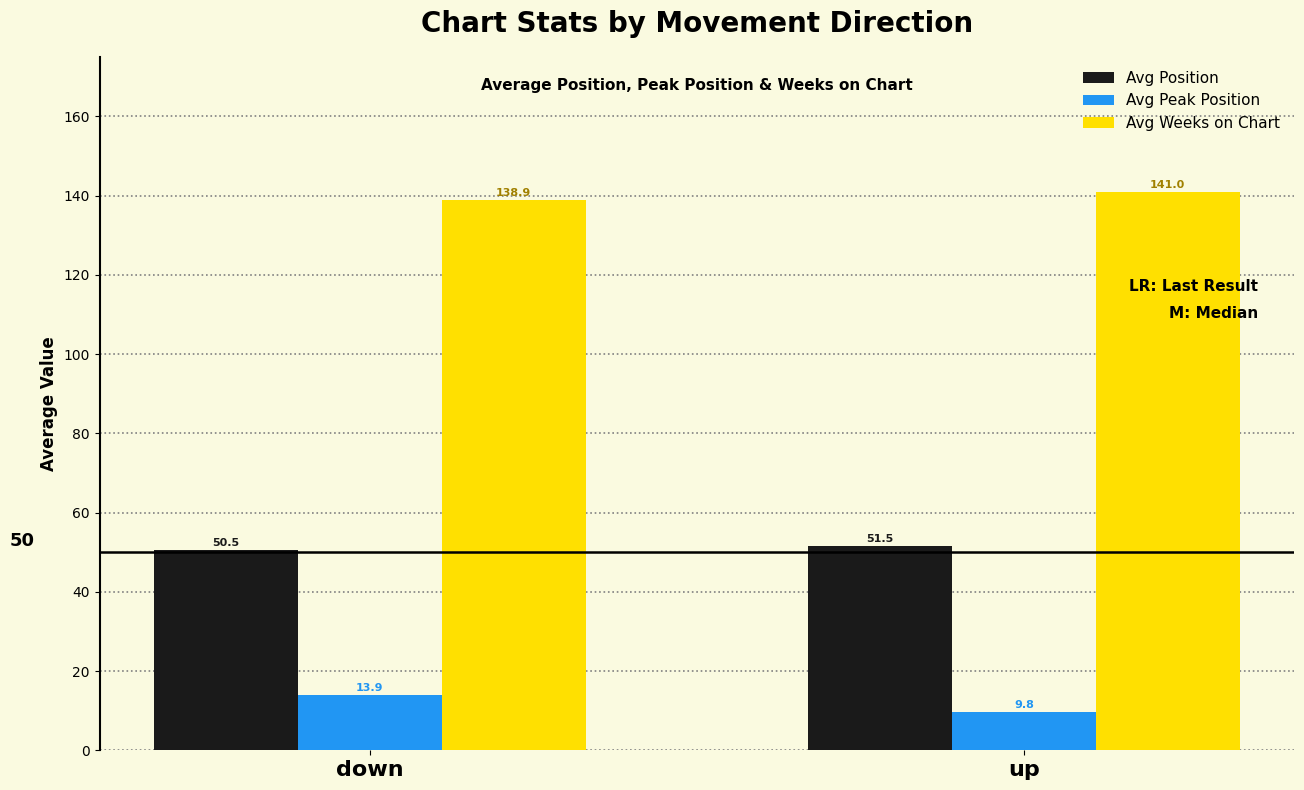

Where is Avg Position nearest to the value 51?

down